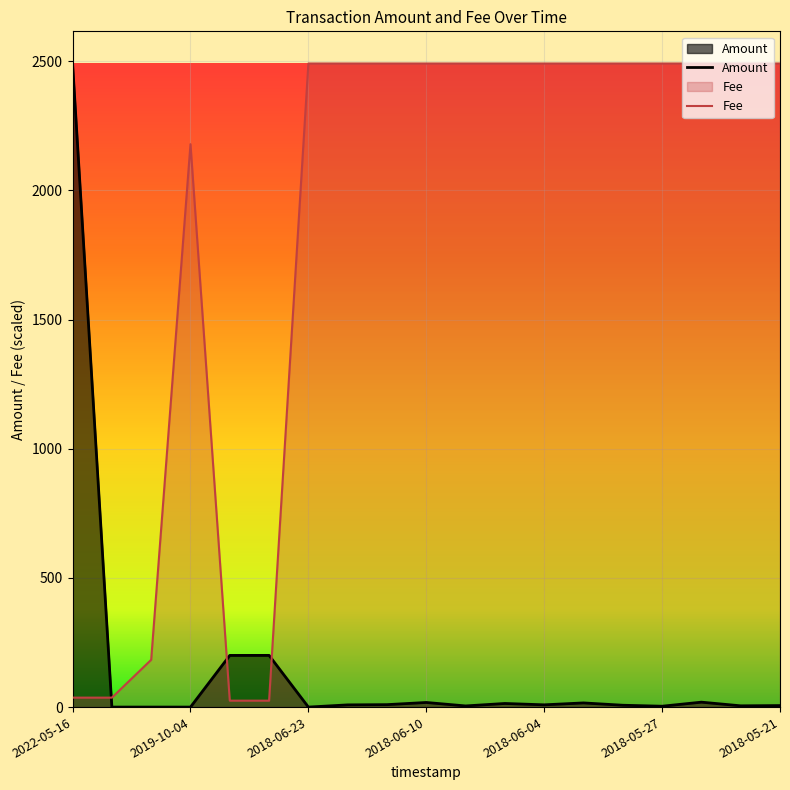

What is the sum of the Amount values at 2018-06-06 and 2018-06-08?

18.4